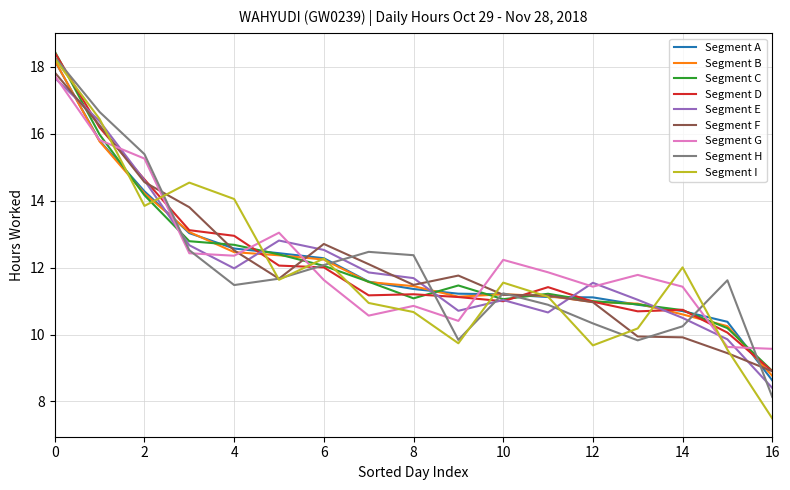

Which series has the widest spread of values?

Segment I